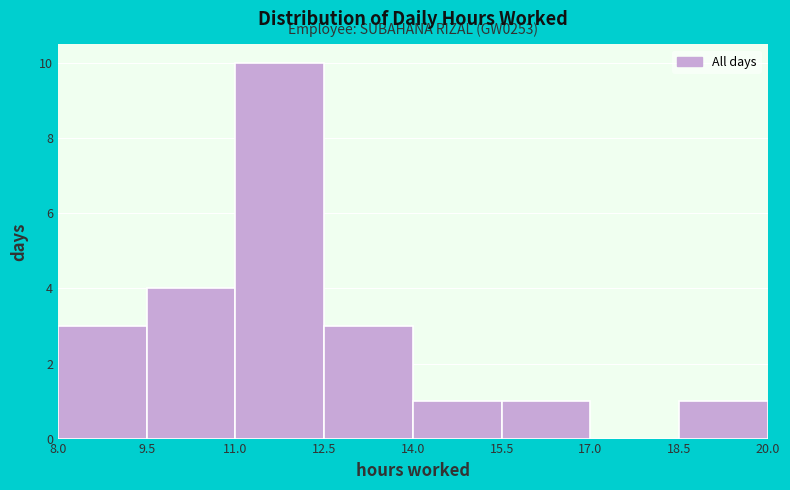

Which range on the x-axis has the tallest bar?

11.0 to 12.5